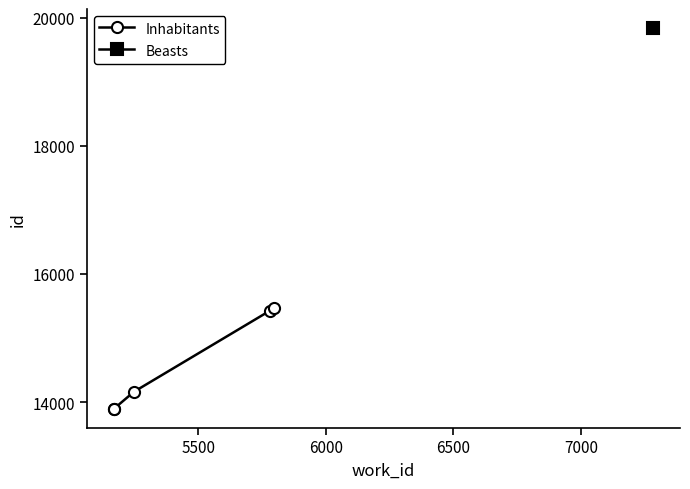

What is the value of the Inhabitants point at the 1st from the left?

13898